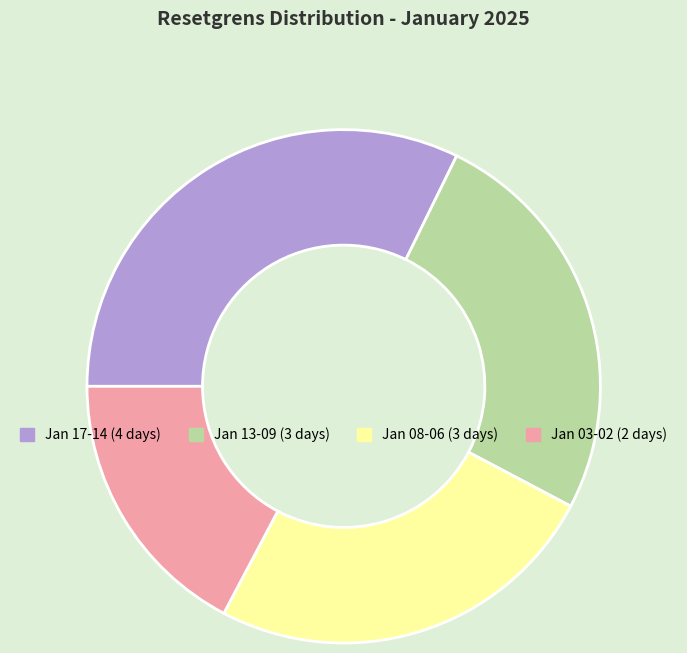

True or false: Jan 13-09 (3 days) accounts for 25% of the total.

True